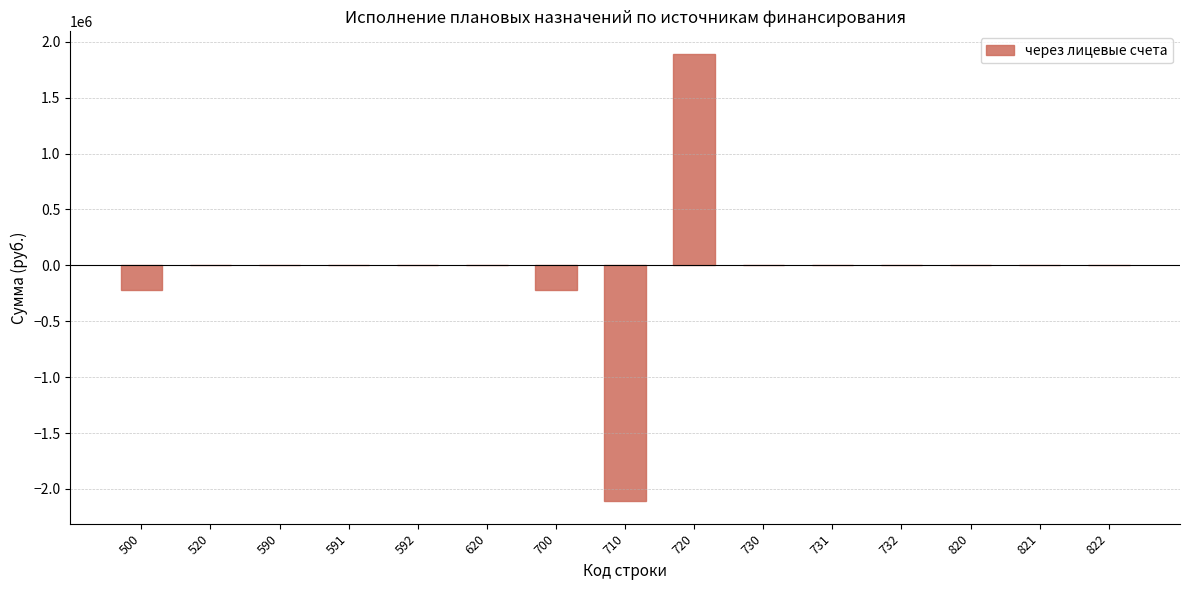

Is it true that the value at 710 is -734719.2?

False